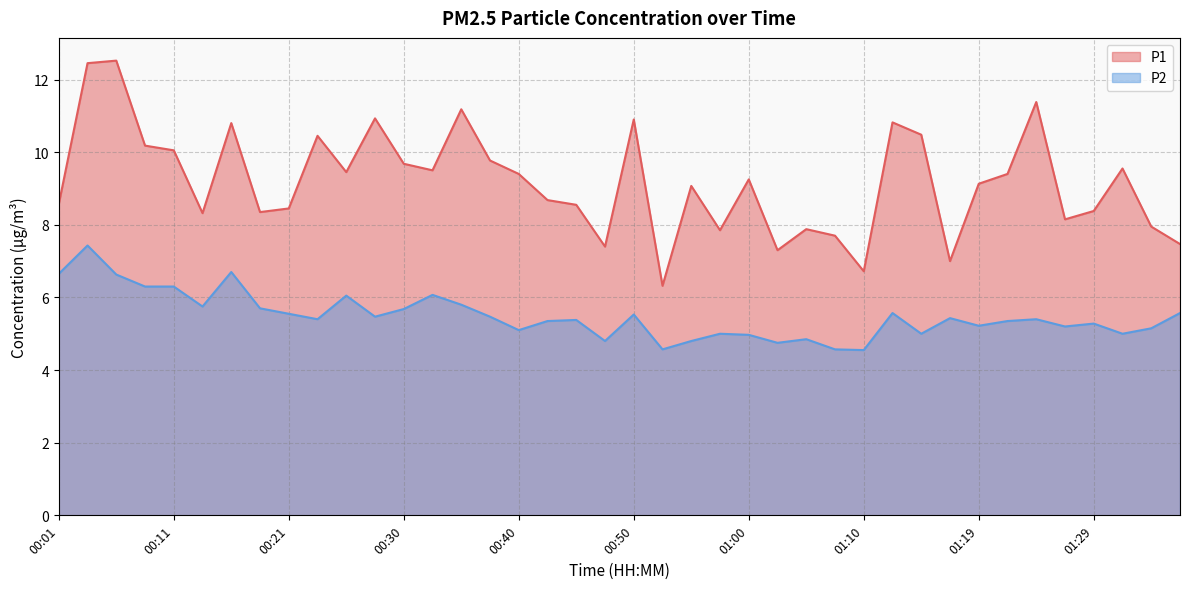

At which label does P1 reach its peak?

00:06